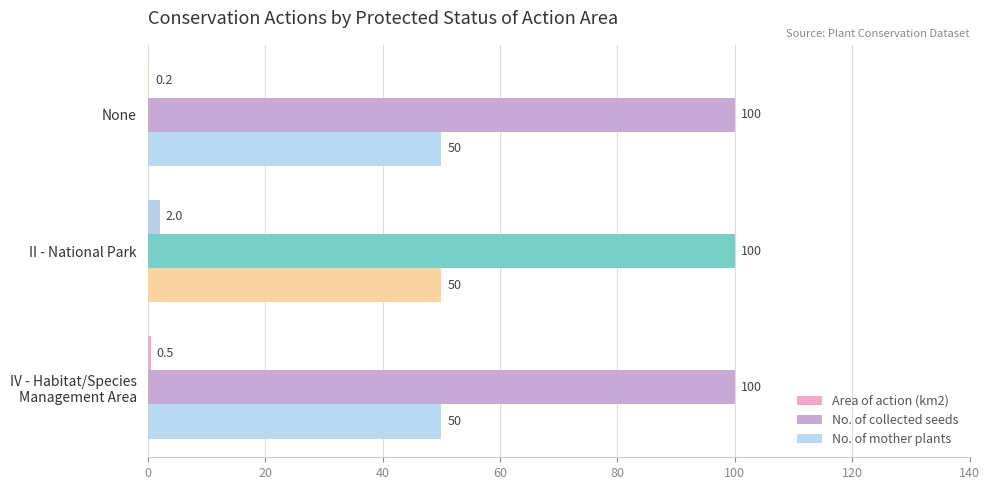

How many distinct data groups are displayed?

3